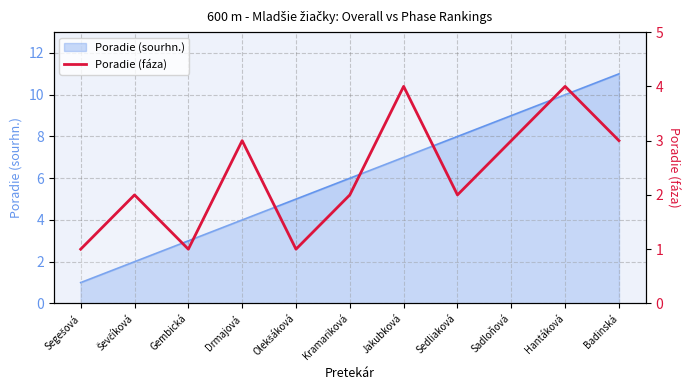

At which label is the value closest to 2?

Ševčíková